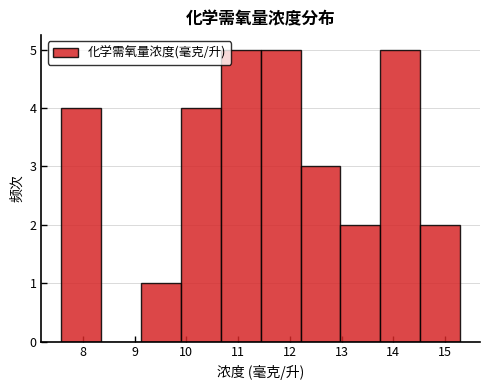

Reading left to right, list every bar in this chart as the range it spans on the x-axis followed by its height. Neither the bar edges nor the heights are printed on the chart, so give them approximately, as read against the axes.

7.6 to 8.4: 4
8.4 to 9.1: 0
9.1 to 9.9: 1
9.9 to 10.7: 4
10.7 to 11.4: 5
11.4 to 12.2: 5
12.2 to 13.0: 3
13.0 to 13.8: 2
13.8 to 14.5: 5
14.5 to 15.3: 2